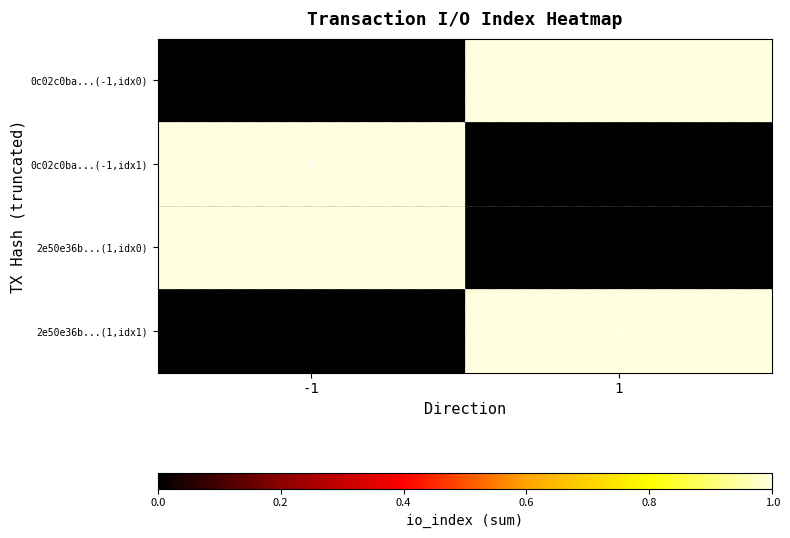

The 0c02c0ba...(-1,idx1) series shows 1 at 1. True or false?

False